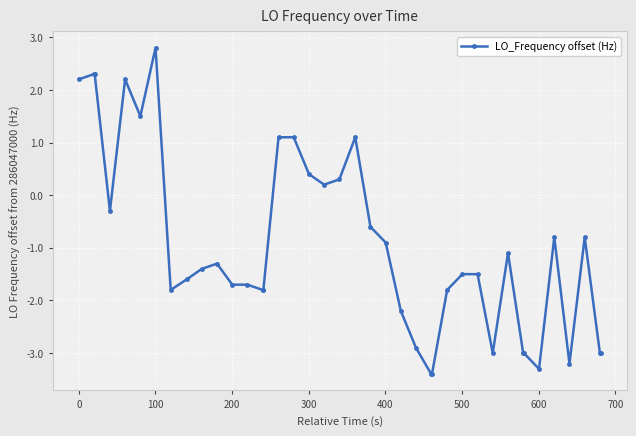

How many lines are shown in the chart?

1